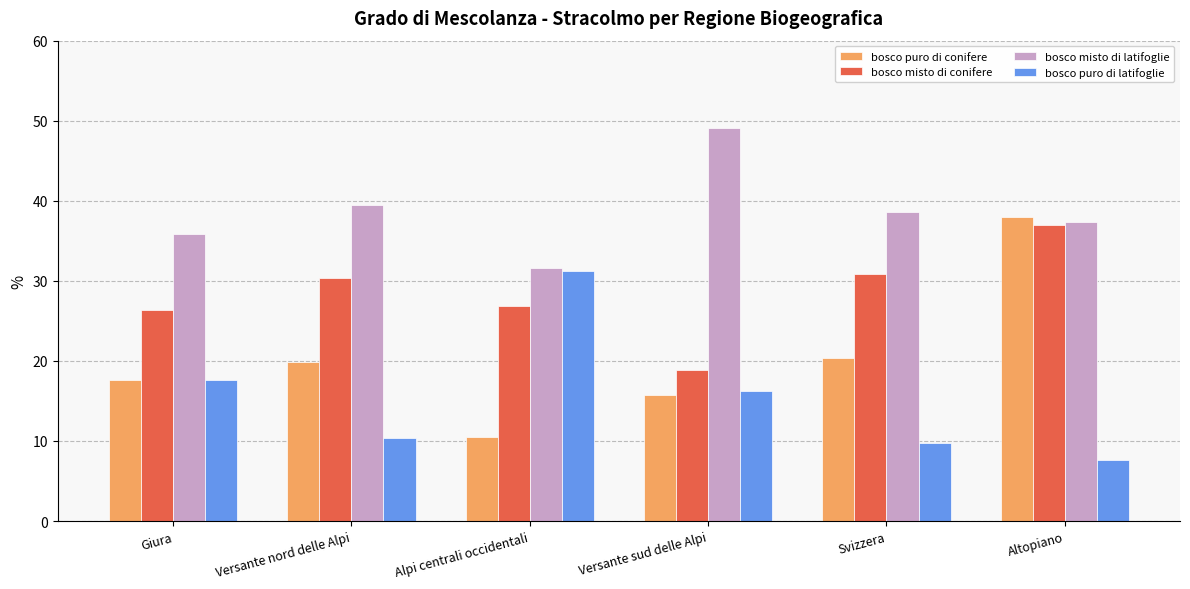

What are all the series names shown in the legend?

bosco puro di conifere, bosco misto di conifere, bosco misto di latifoglie, bosco puro di latifoglie